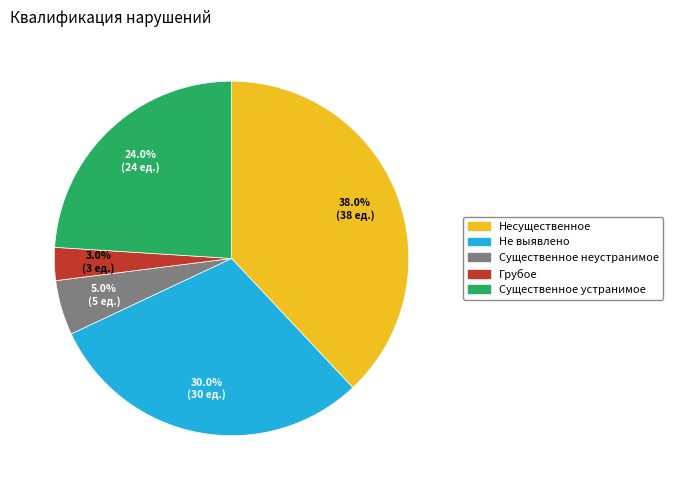

To the nearest percent, what is the combined percentage of Несущественное and Грубое?

41%